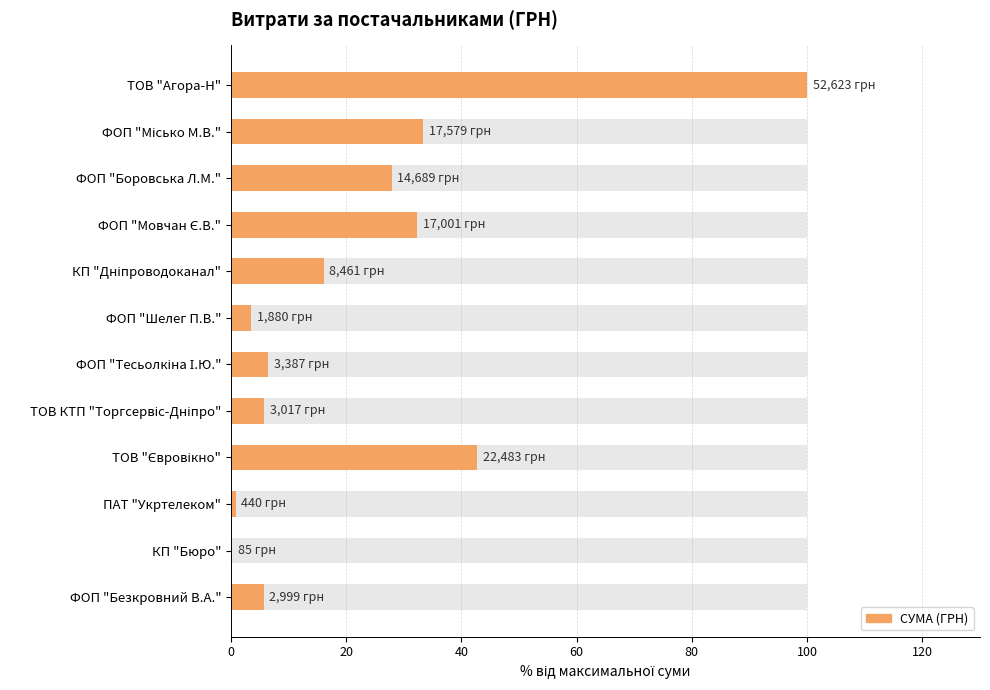

Does the chart contain stacked bars?

No